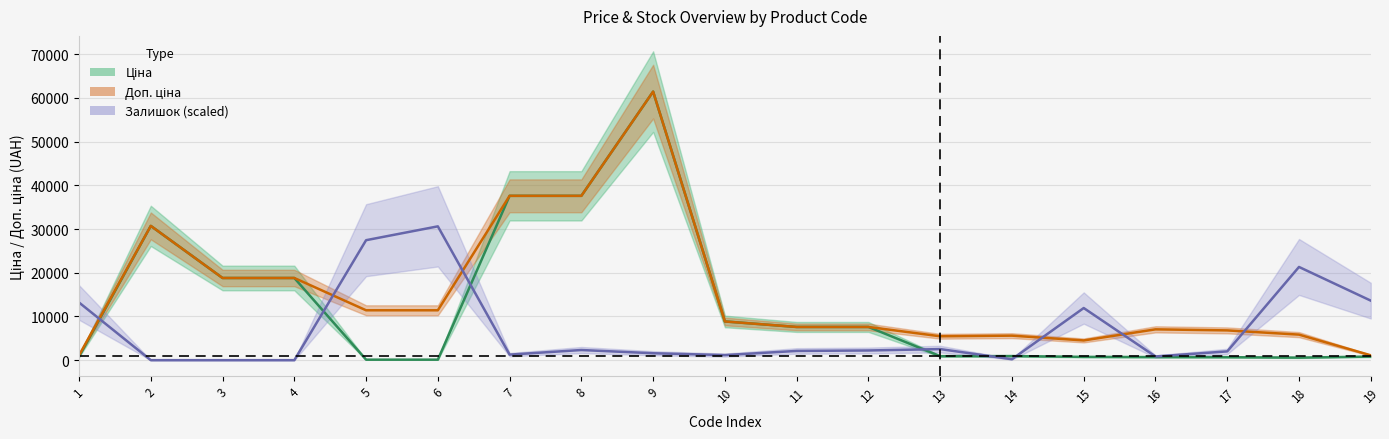

True or false: Доп. ціна has a value of 5462.3 at 13.

True